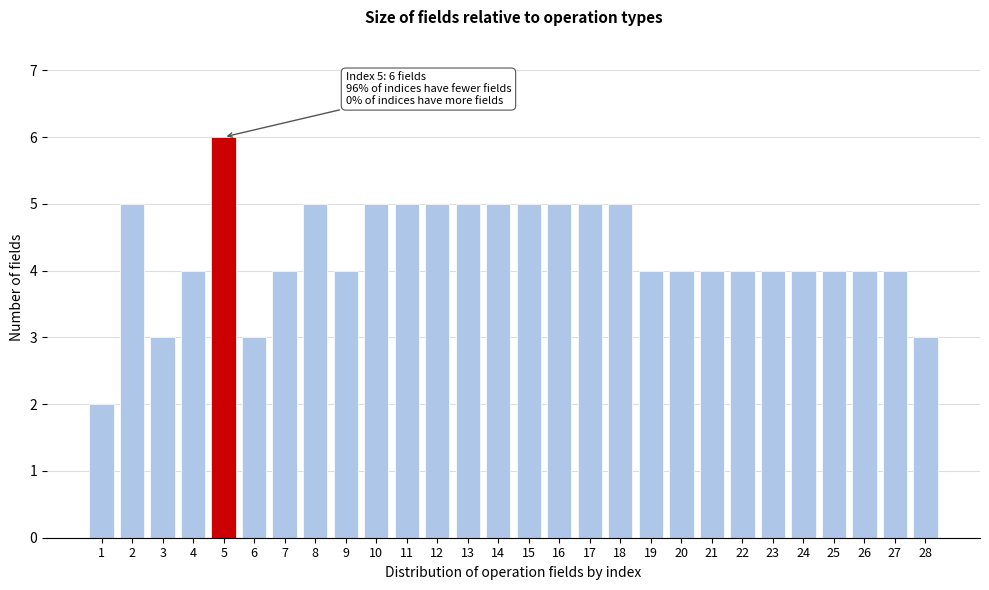

Reading left to right, extract all data points from this chart.

2	5	3	4	6	3	4	5	4	5	5	5	5	5	5	5	5	5	4	4	4	4	4	4	4	4	4	3